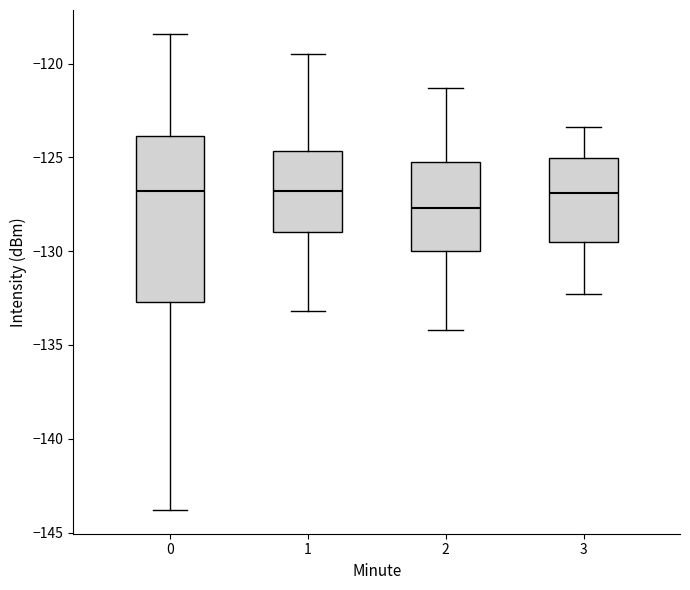

Comparing the boxes themselves (not the whiskers), which one is the tallest?

0